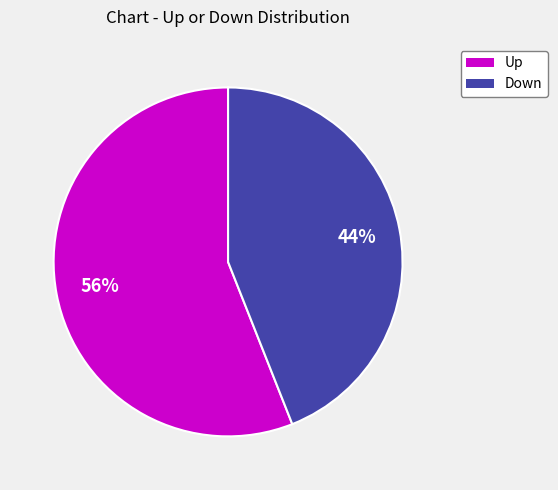

Is there any slice that represents more than half of the pie?

Yes